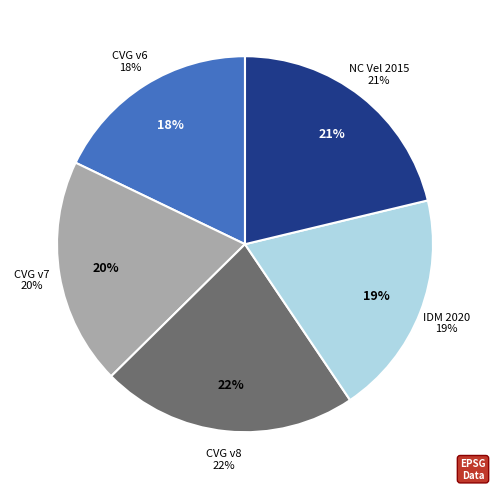

Which slice is the largest?

Canada velocity grid v8